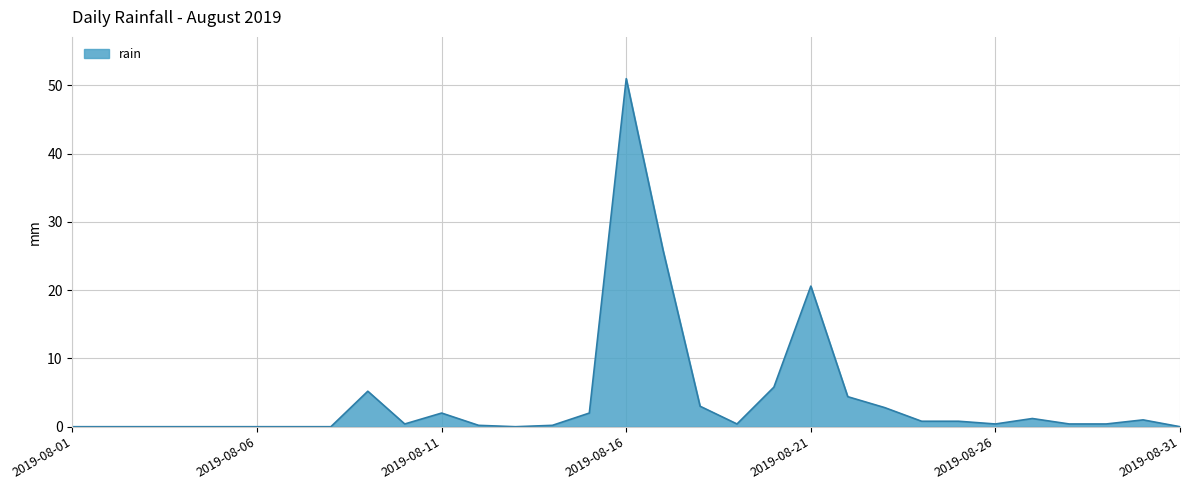

What is the maximum value shown in the chart?

51.0